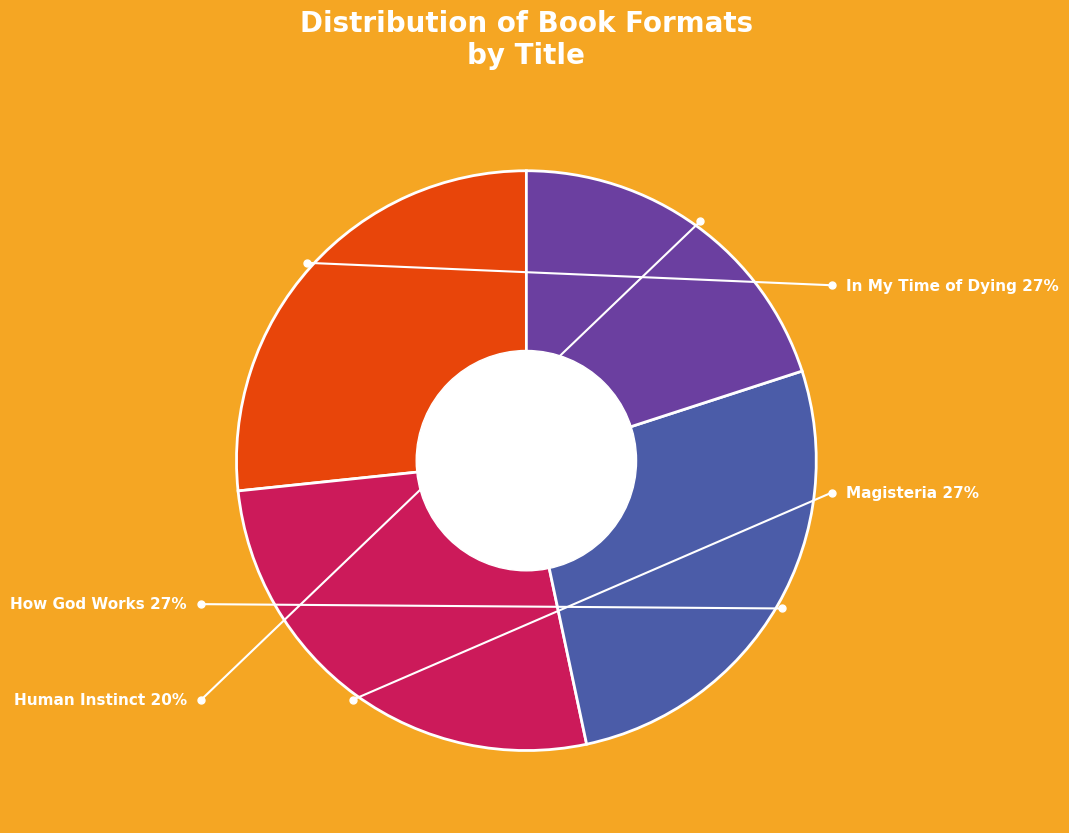

Which category has the biggest portion of the pie?

In My Time of Dying